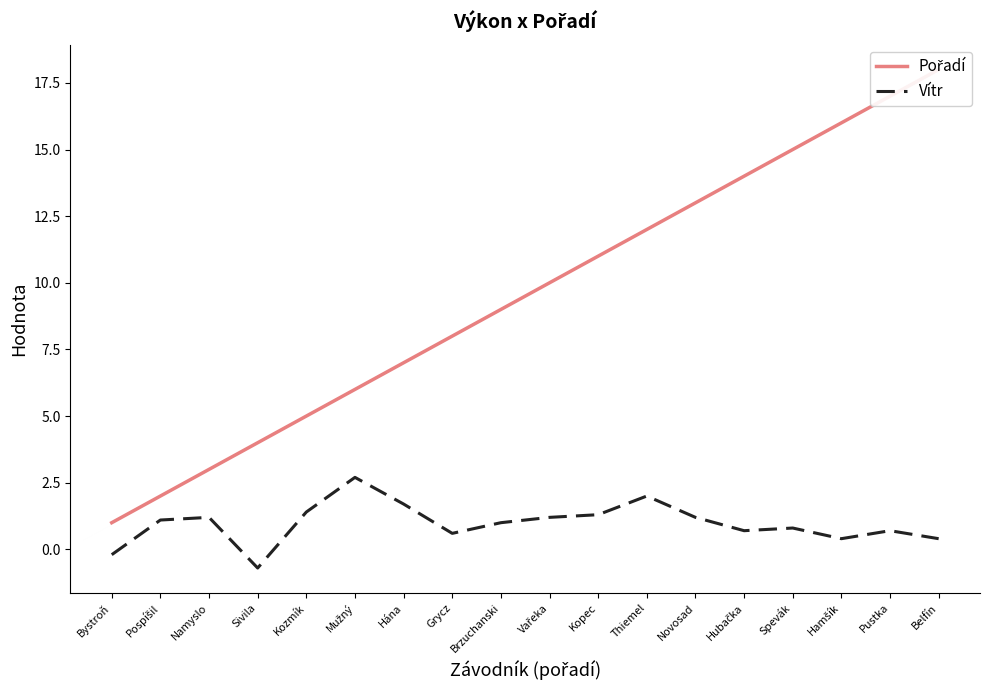

Which series has the largest range (max minus min)?

Pořadí